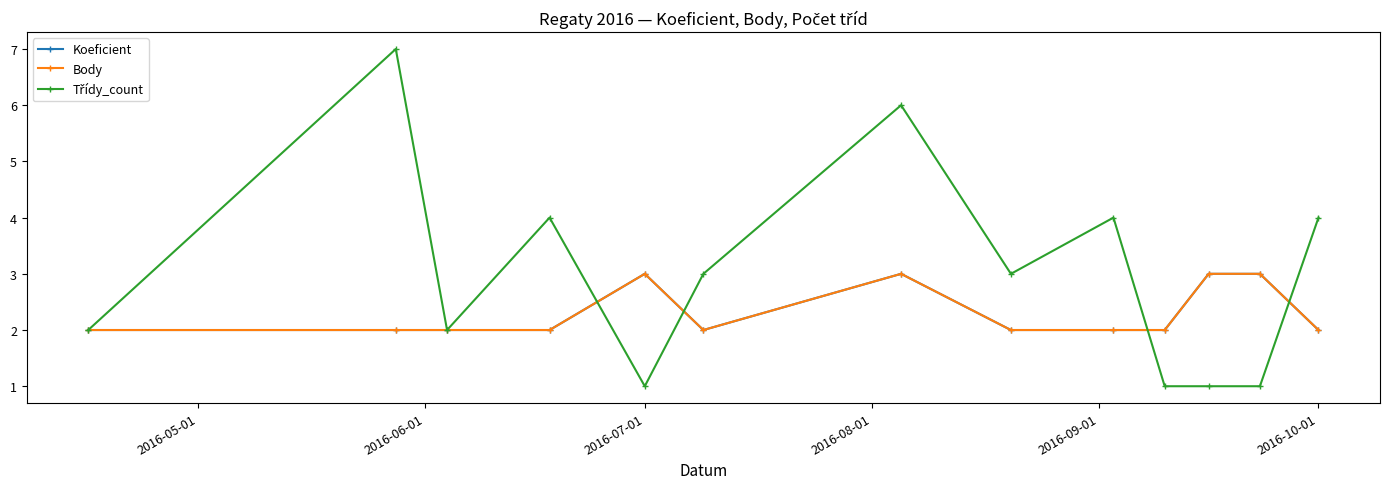

How many lines are shown in the chart?

3